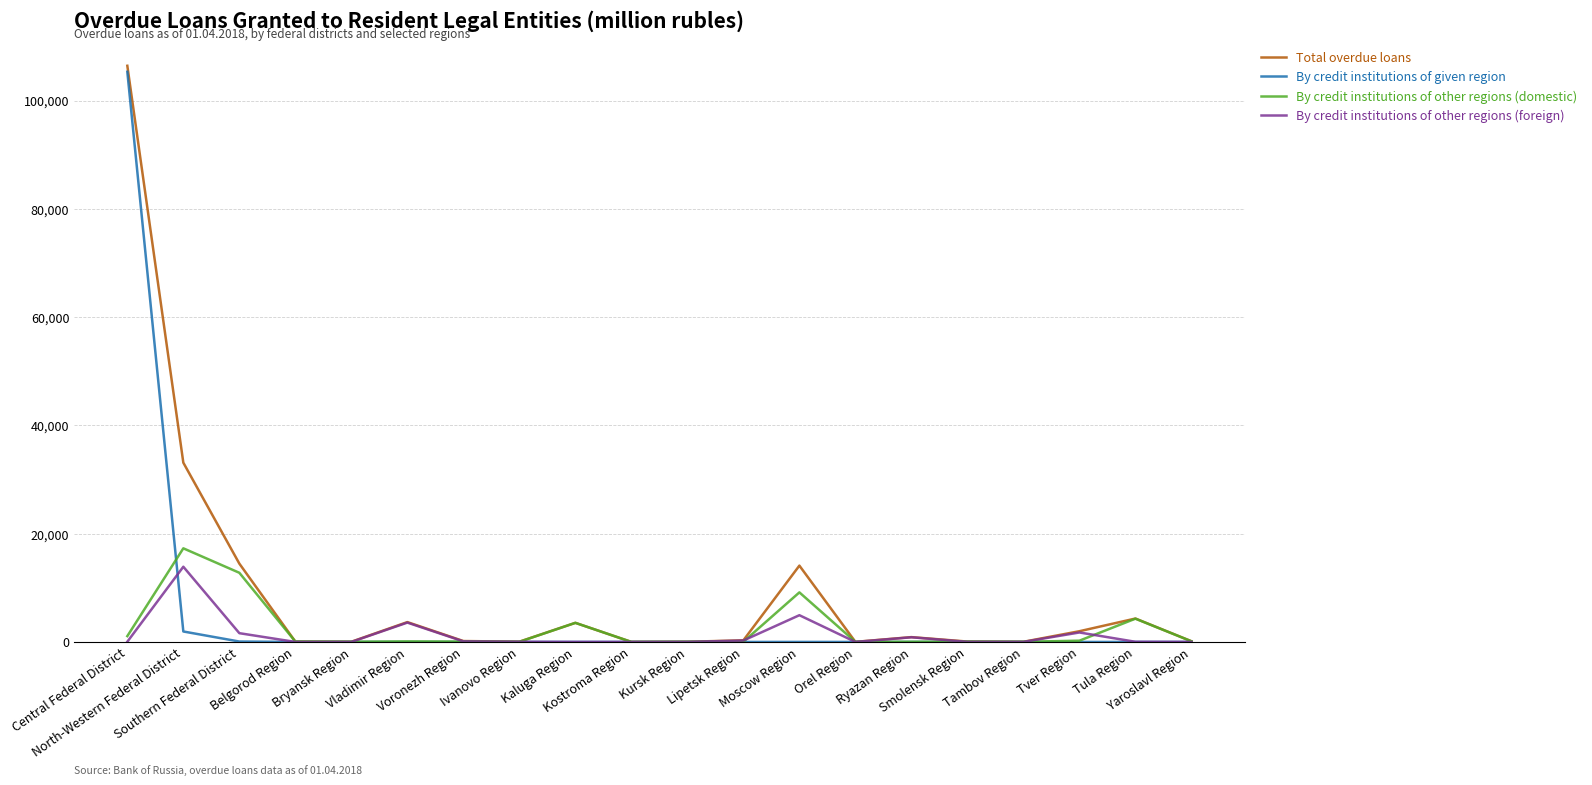

How many distinct data groups are displayed?

4